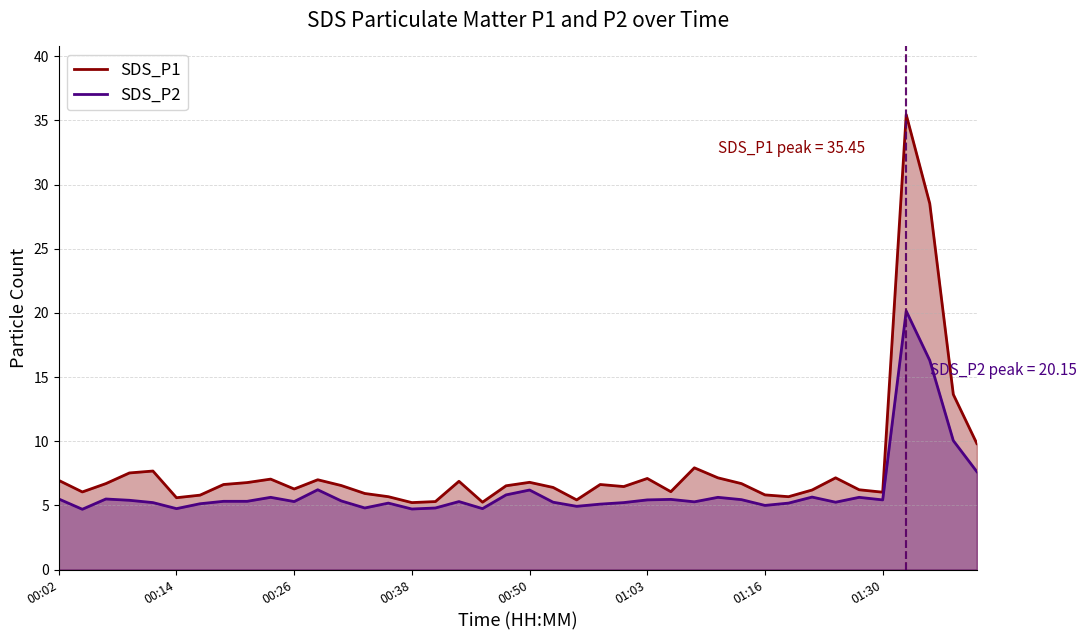

The value of SDS_P2 at 21 is 5.2. True or false?

True